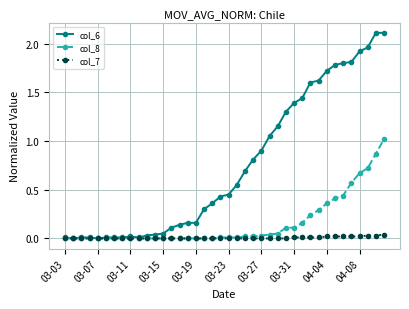

Which series has the widest spread of values?

col_6